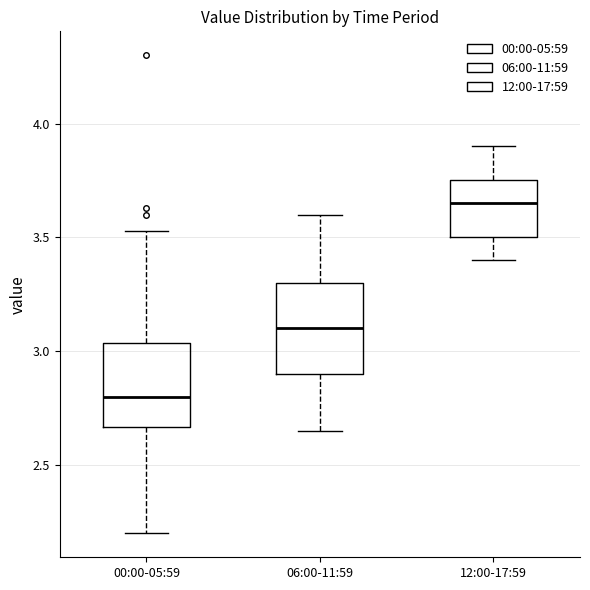

Reading left to right, read every box against the y-axis: the position of its median line, the range the box covers, and the ends of its whiskers. The values are not printed on the chart, so give them approximately, as read against the axis.

00:00-05:59: median 2.80, box 2.65 to 3.05, whiskers 2.20 to 3.55
06:00-11:59: median 3.10, box 2.90 to 3.30, whiskers 2.65 to 3.60
12:00-17:59: median 3.65, box 3.50 to 3.75, whiskers 3.40 to 3.90